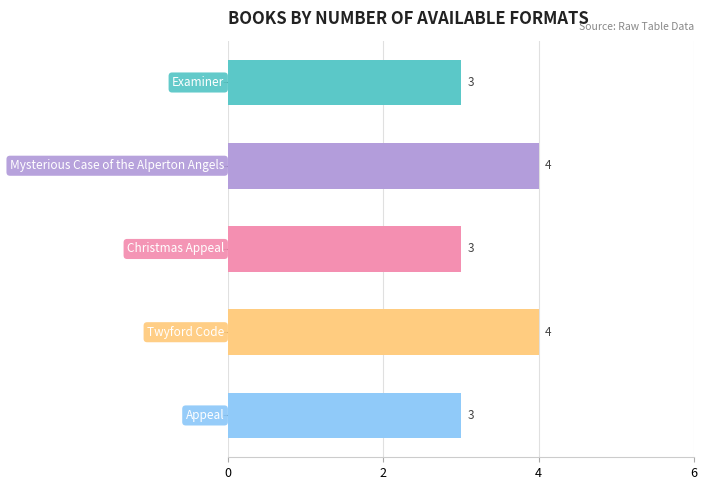

What is the maximum value shown in the chart?

4